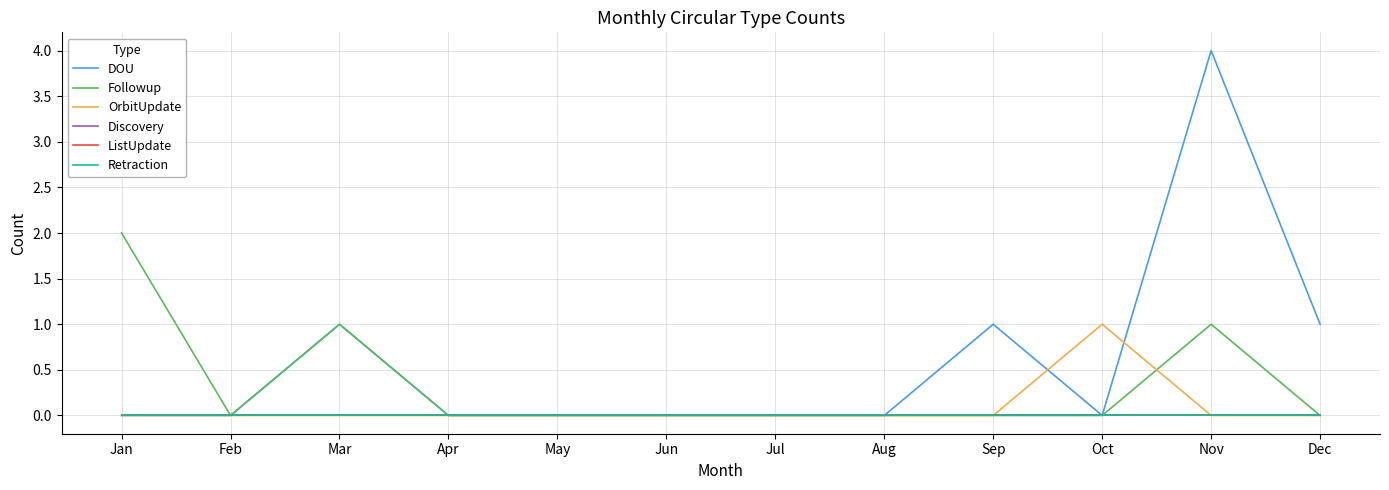

At how many categories does at least one series exceed 2?

1